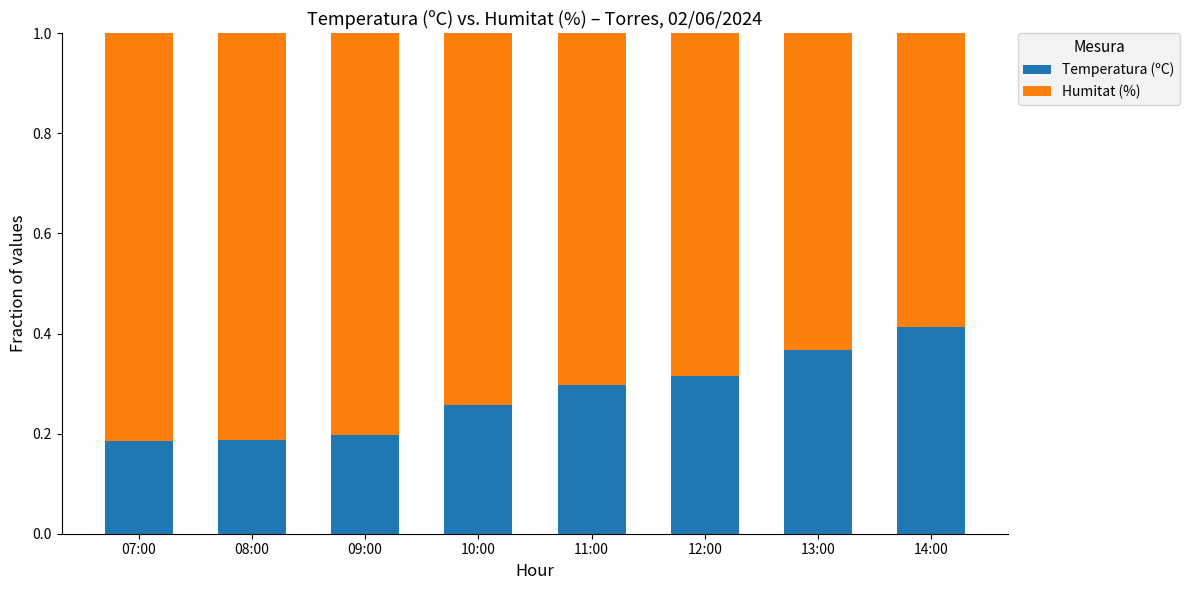

What is the total value across all series at 08:00?

1.0